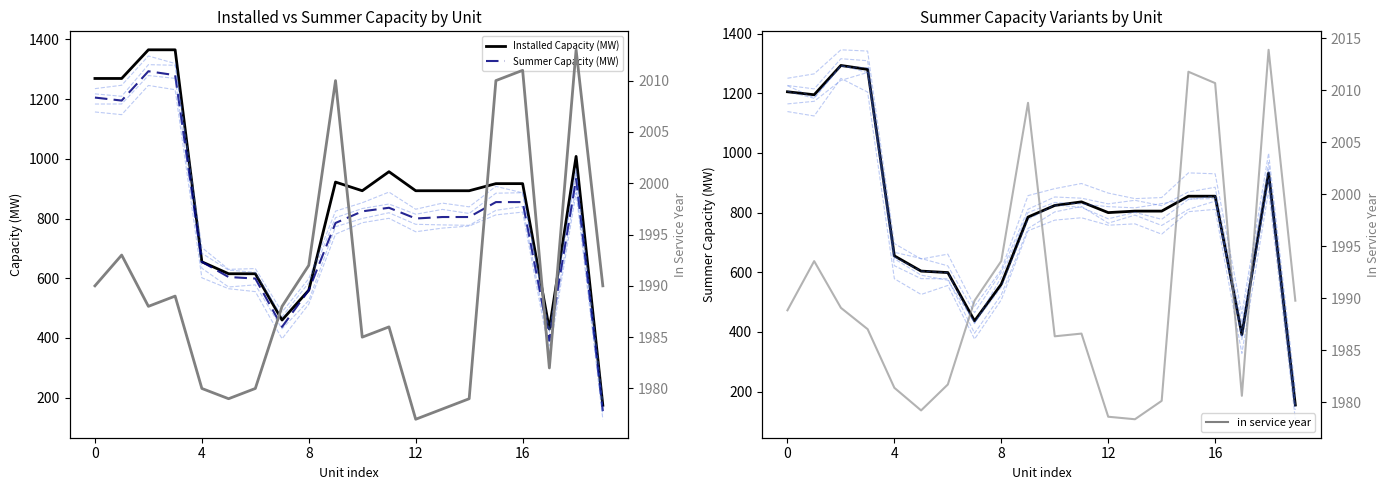

Which series has the largest total across all categories?

In Service Year